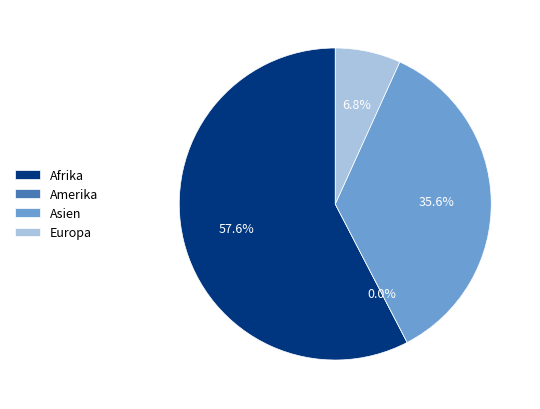

What is the smallest slice in the pie chart?

Amerika